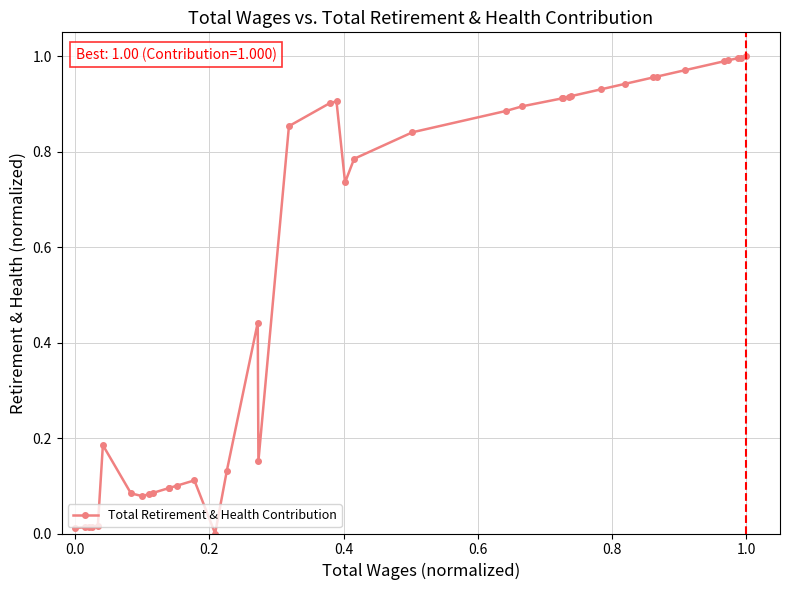

What is the sum of all values?

21.9